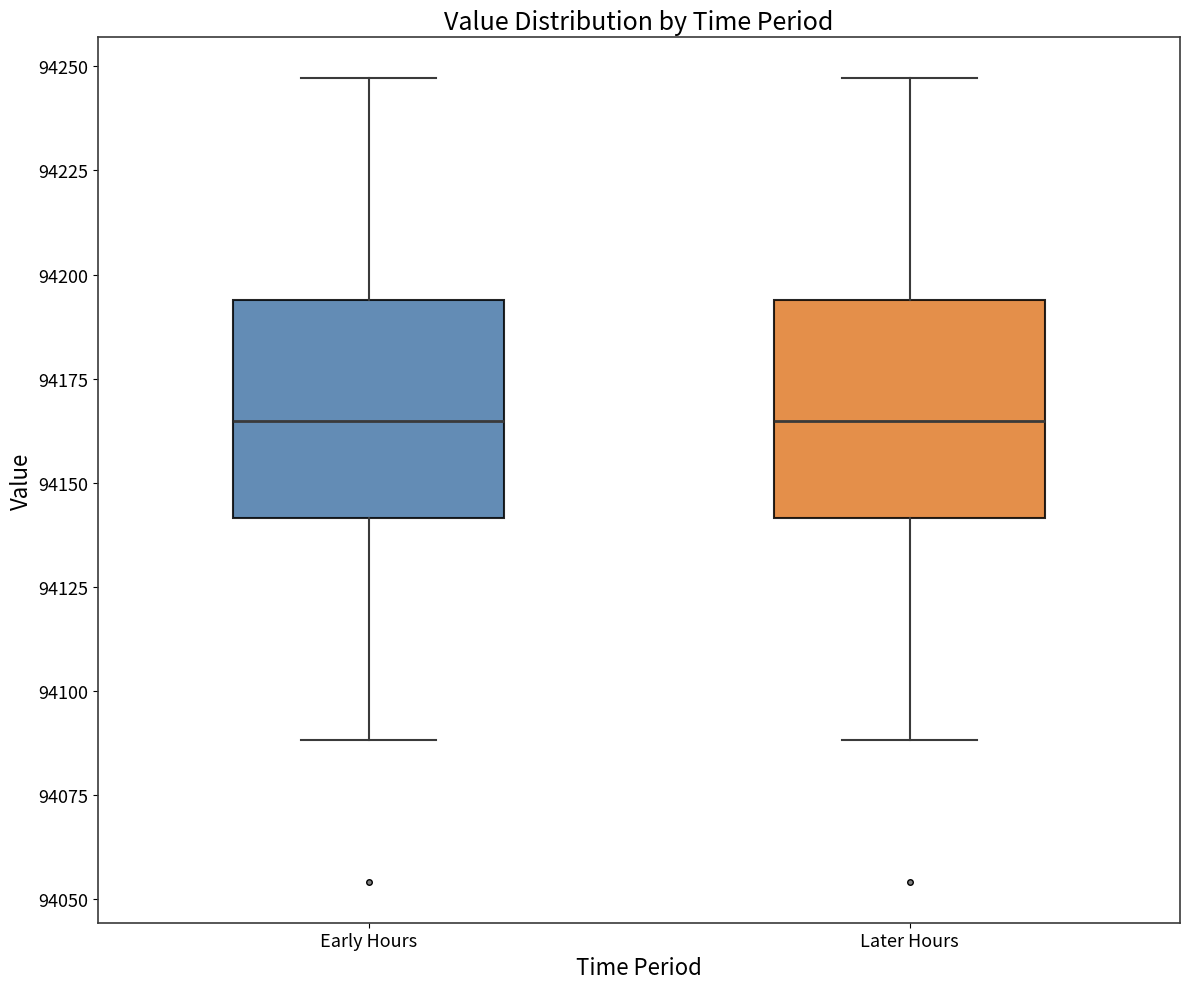

Reading left to right, transcribe this box plot: for each box, give where its median line is, the range the box spans, and where its two whiskers end, as read against the y-axis. The values are not printed on the chart, so give them approximately, as read against the axis.

Early Hours: median 94165, box 94140 to 94195, whiskers 94090 to 94245
Later Hours: median 94165, box 94140 to 94195, whiskers 94090 to 94245